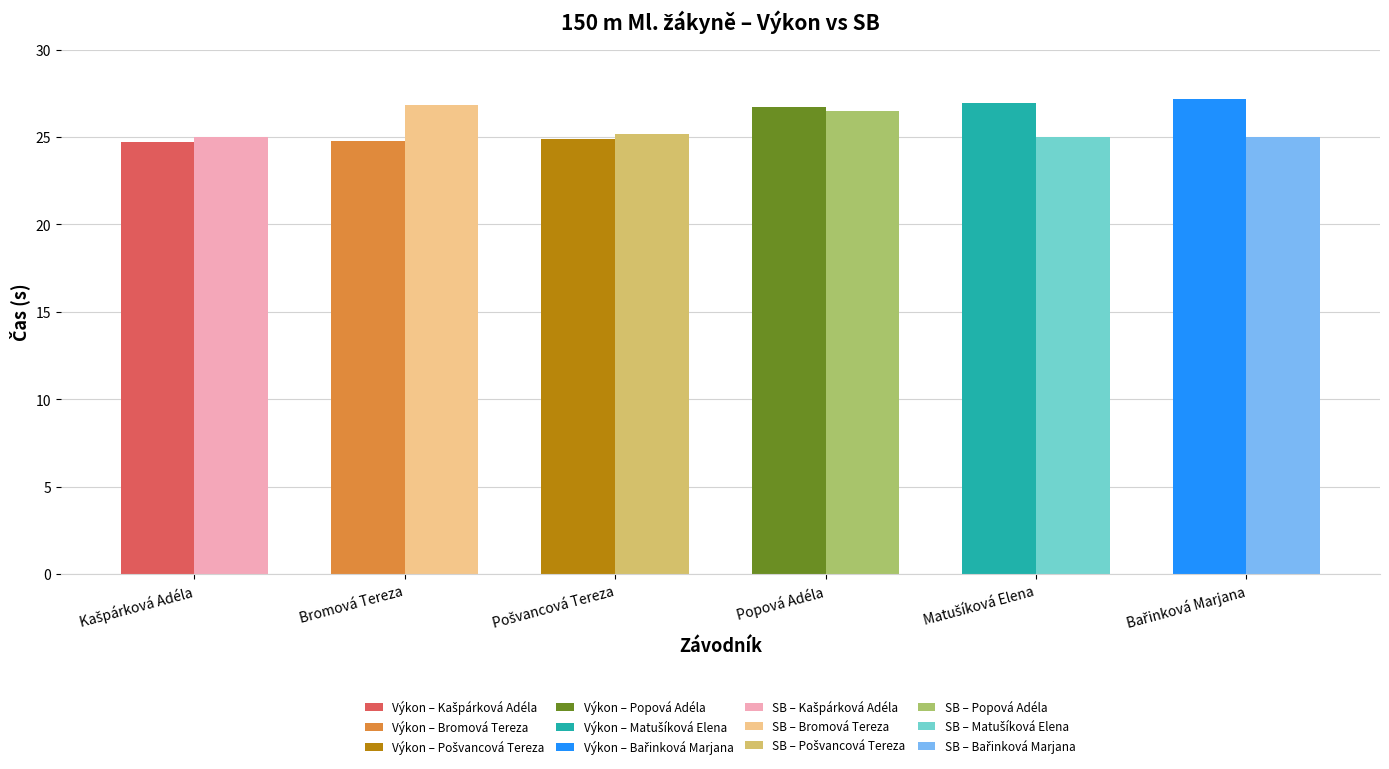

The value of Výkon at Bromová Tereza is 8.3. True or false?

False